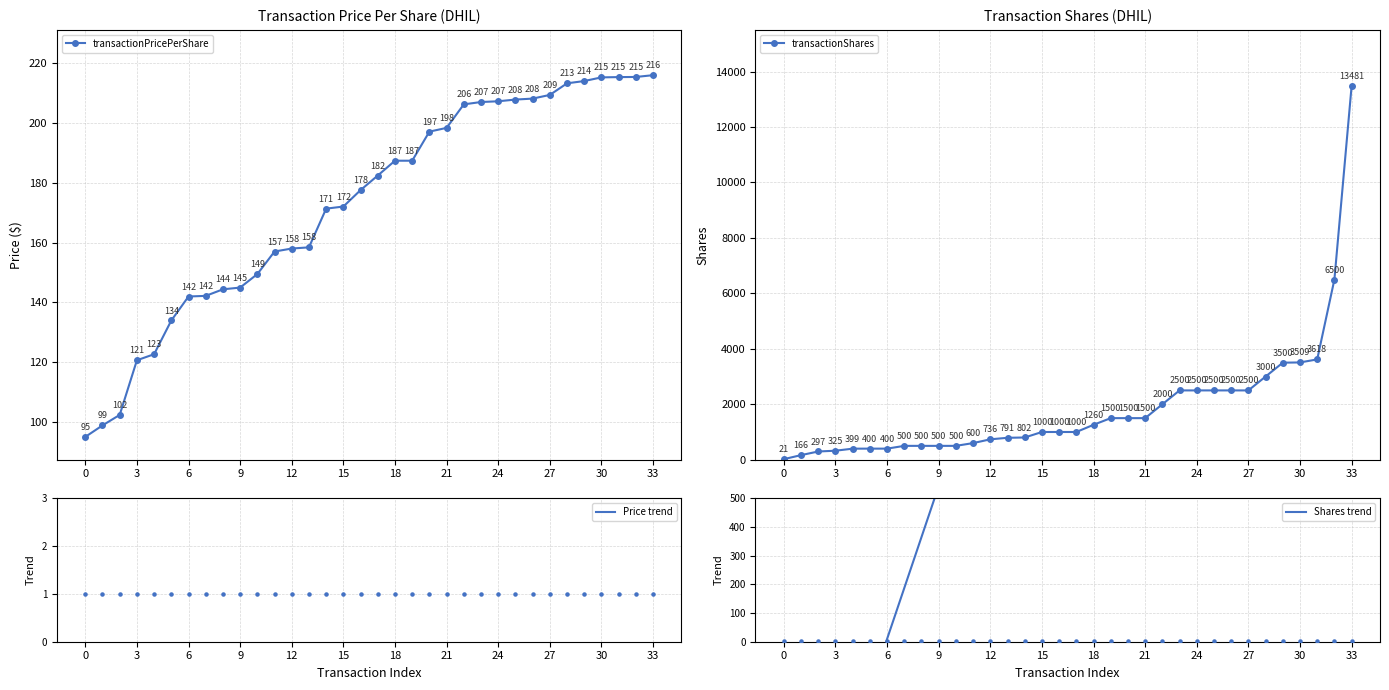

Which series has the widest spread of Y values?

transactionShares